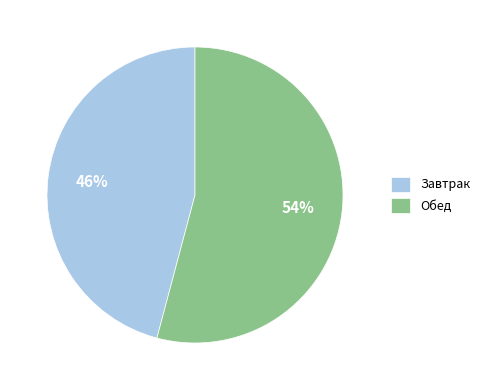

True or false: Обед accounts for 47% of the total.

False